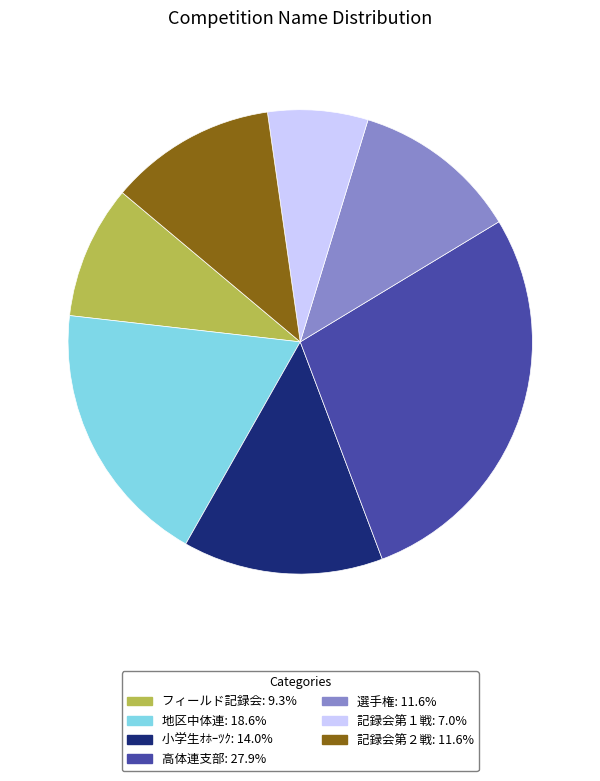

Is there any slice that represents more than half of the pie?

No